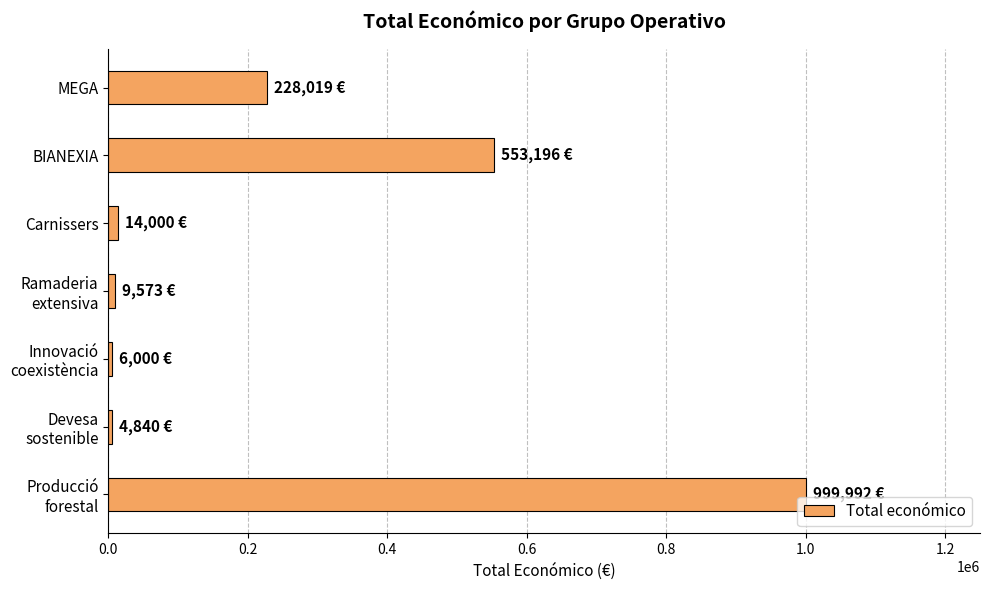

Between Carnissers and BIANEXIA, which is larger?

BIANEXIA